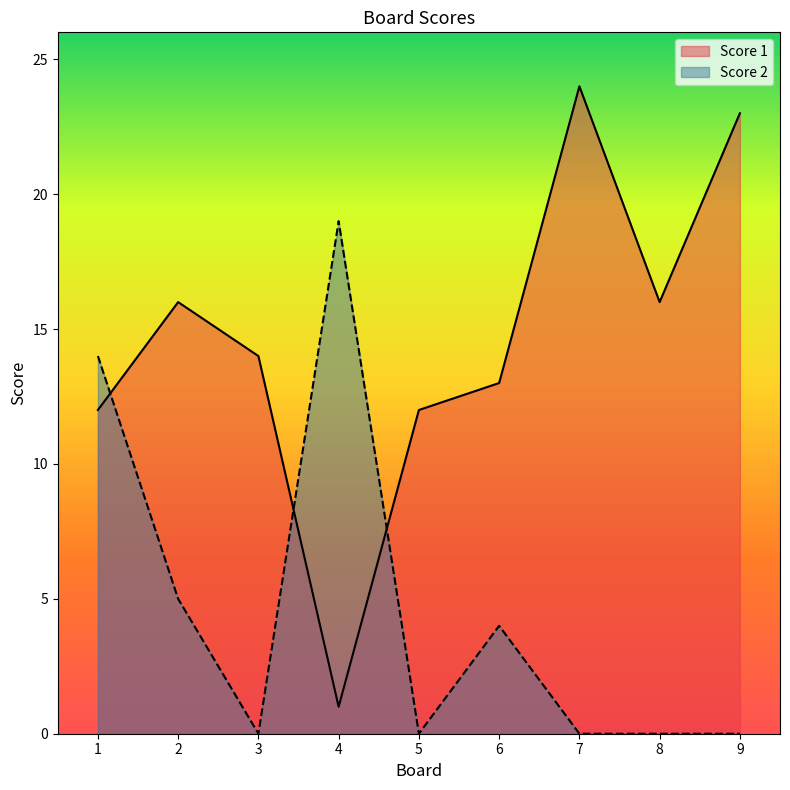

What is the total value across all series at 1?

26